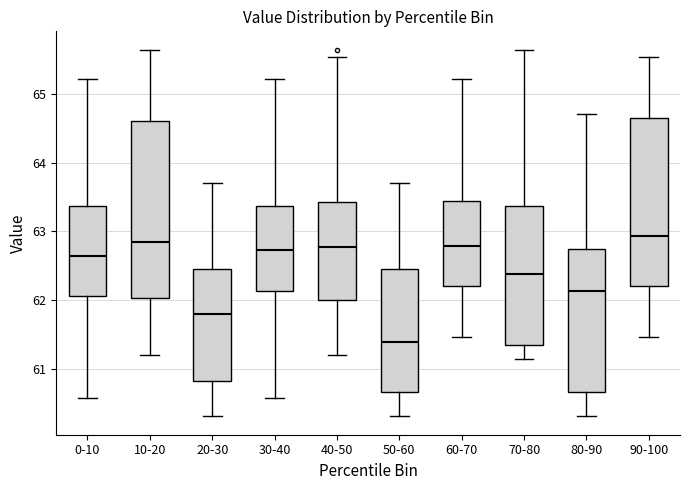

Which box's median line is the lowest?

50-60